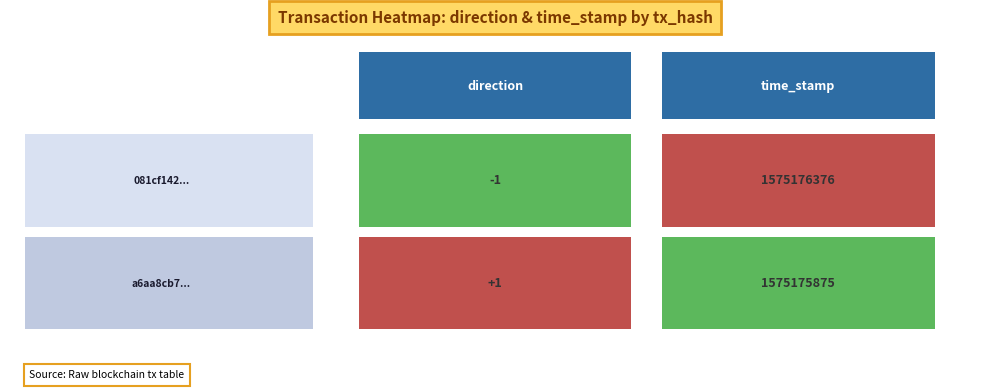

What is the maximum value shown in the chart?

1575176376